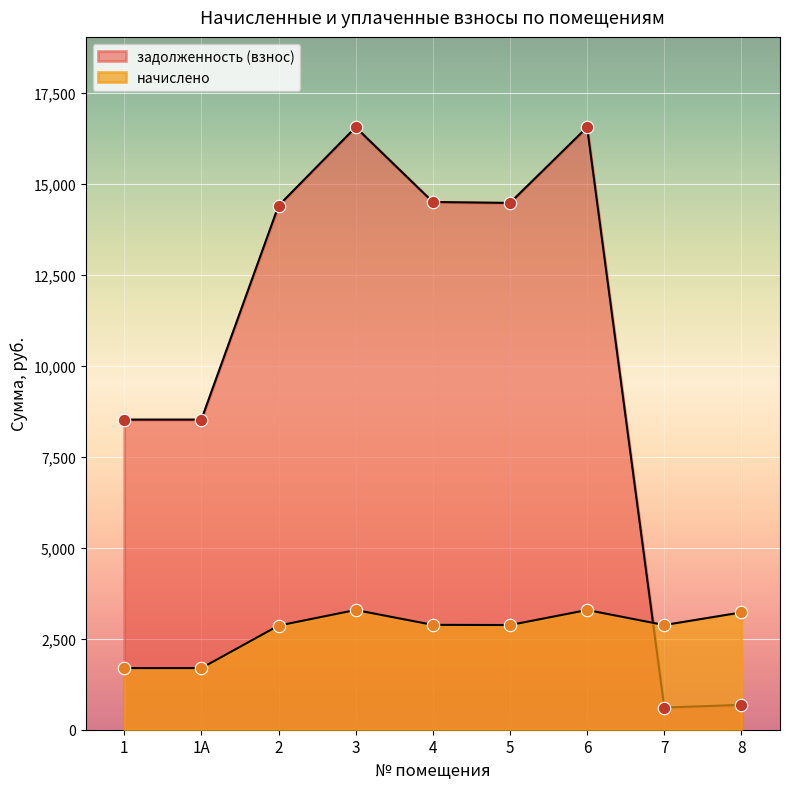

Is the value of задолженность (взнос) at 1 greater than the value of начислено at 4?

Yes